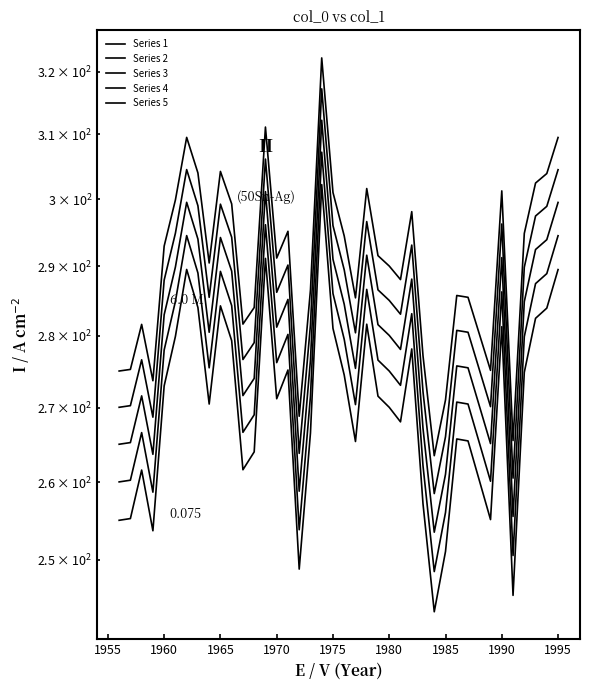

List the series in order of their peak value, lowest first.

Series 5, Series 4, Series 3, Series 2, Series 1